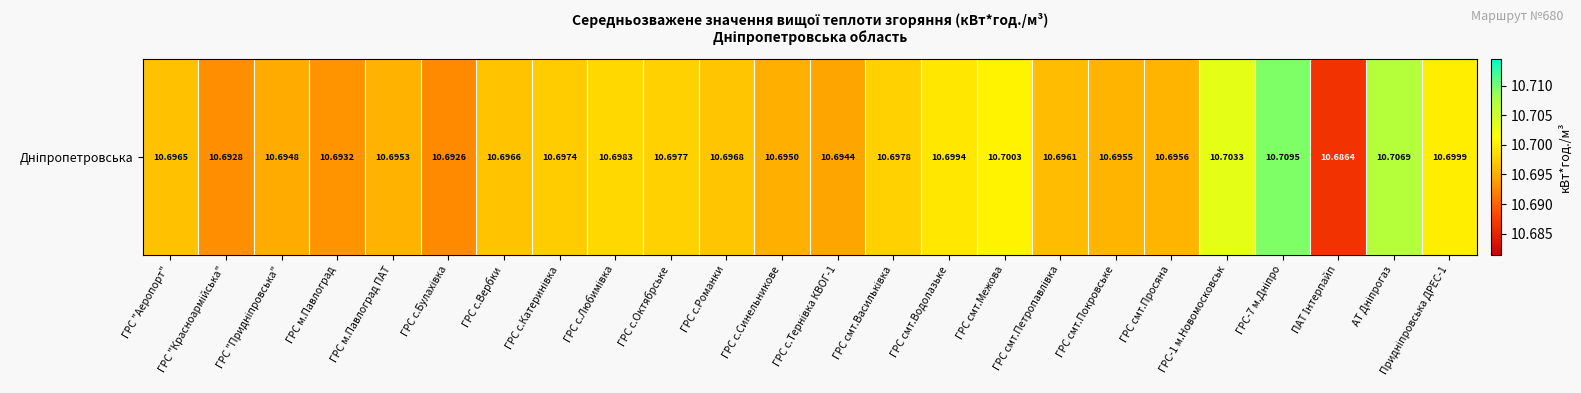

List the labels in order of value, largest first.

ГРС-7 м.Дніпро, АТ Дніпрогаз, ГРС-1 м.Новомосковськ, ГРС смт.Межова, Придніпровська ДРЕС-1, ГРС смт.Водолазьке, ГРС с.Любимівка, ГРС смт.Васильківка, ГРС с.Октябрське, ГРС с.Катеринівка, ГРС с.Романки, ГРС с.Вербки, ГРС "Аеропорт", ГРС смт.Петропавлівка, ГРС смт.Просяна, ГРС смт.Покровське, ГРС м.Павлоград ПАТ, ГРС с.Синельникове, ГРС "Придніпровська", ГРС с.Тернівка КВОГ-1, ГРС м.Павлоград, ГРС "Красноармійська", ГРС с.Булахівка, ПАТ Інтерпайп